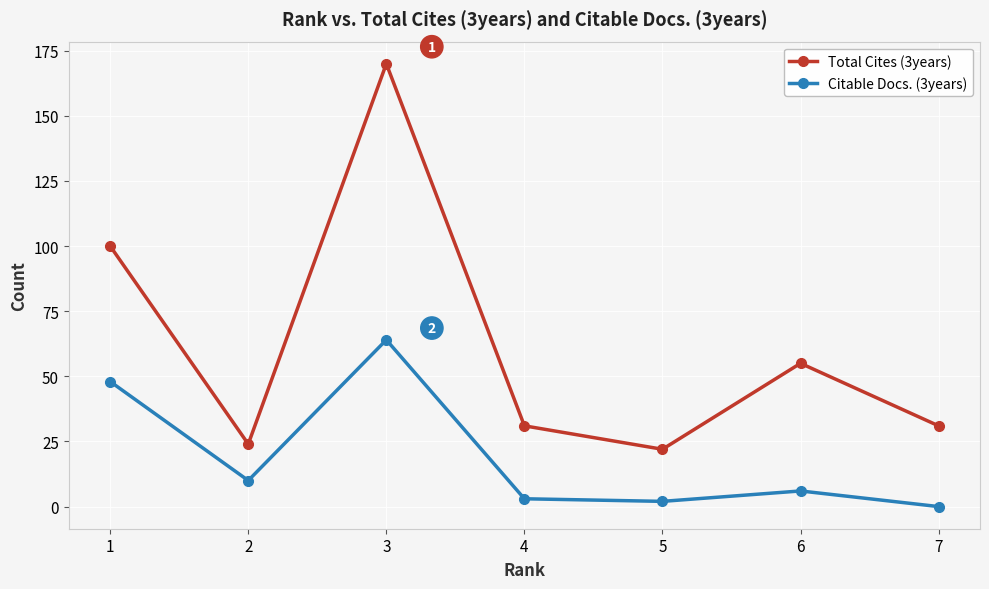

What is the difference between the maximum and minimum values in the Citable Docs. (3years) series?

64